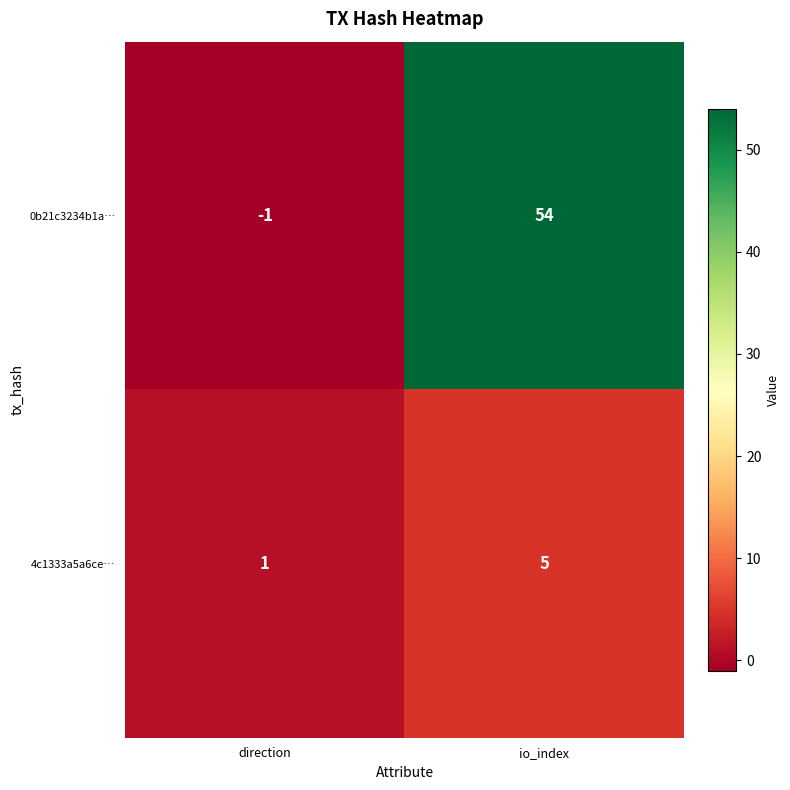

Where is 4c1333a5a6ce… nearest to the value 3?

direction